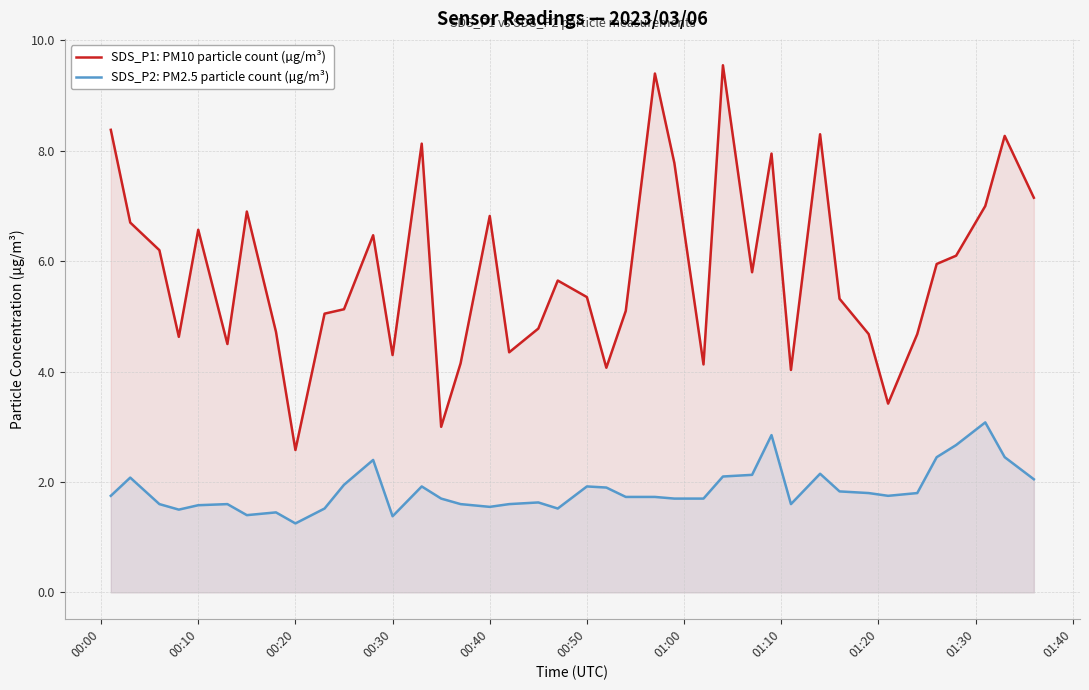

What is the difference between the maximum and minimum values in the SDS_P2: PM2.5 particle count (µg/m³) series?

1.8